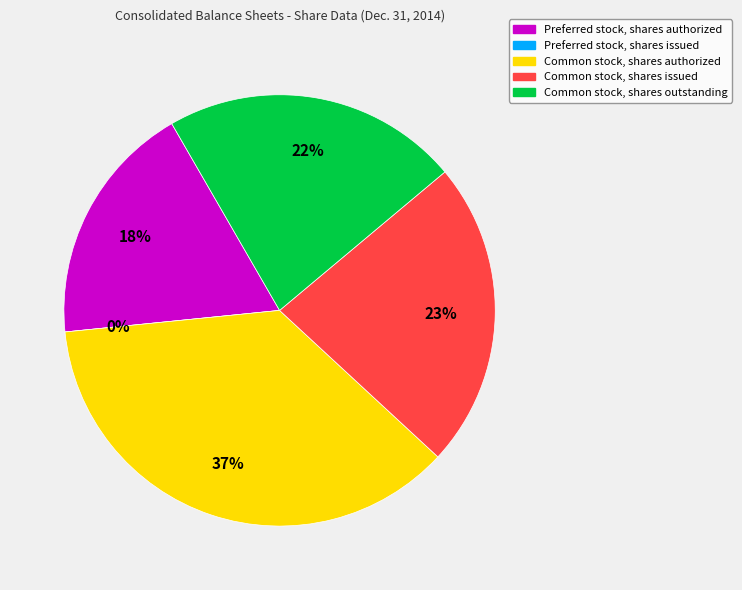

What is the smallest slice in the pie chart?

Preferred stock, shares issued